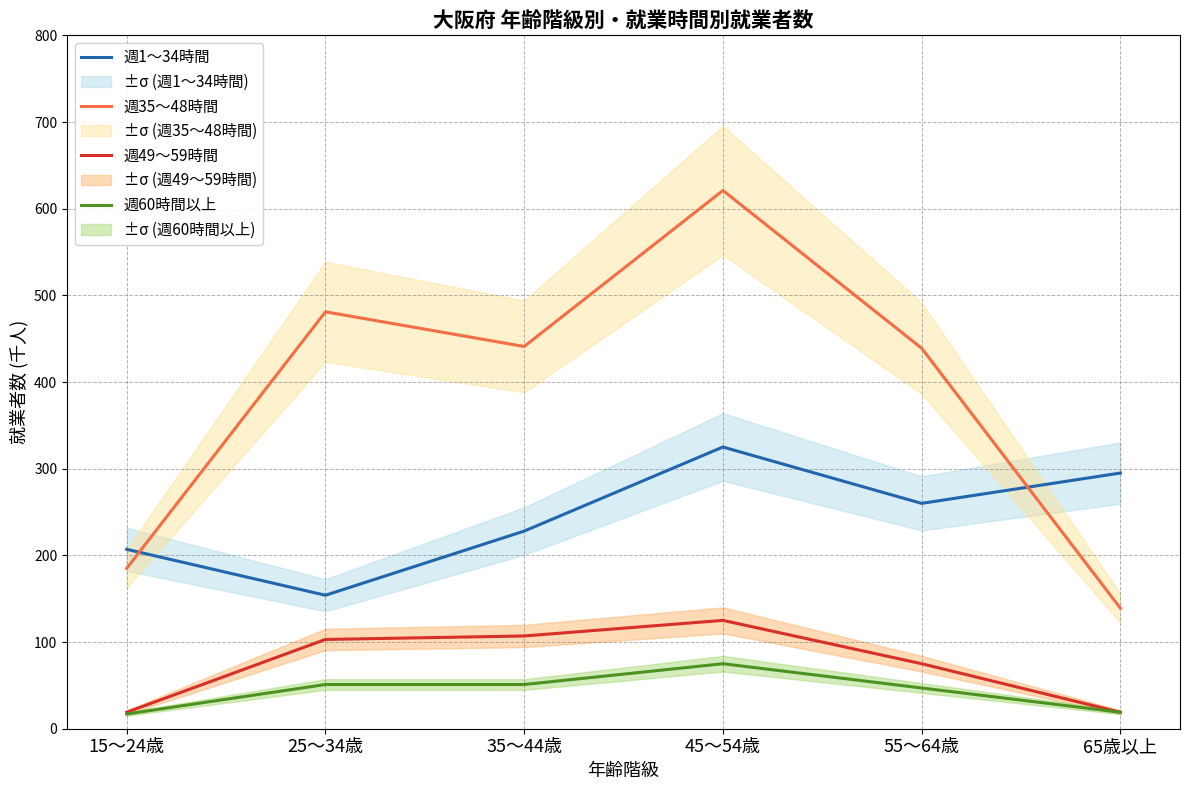

What position from the left is 15～24歳?

1